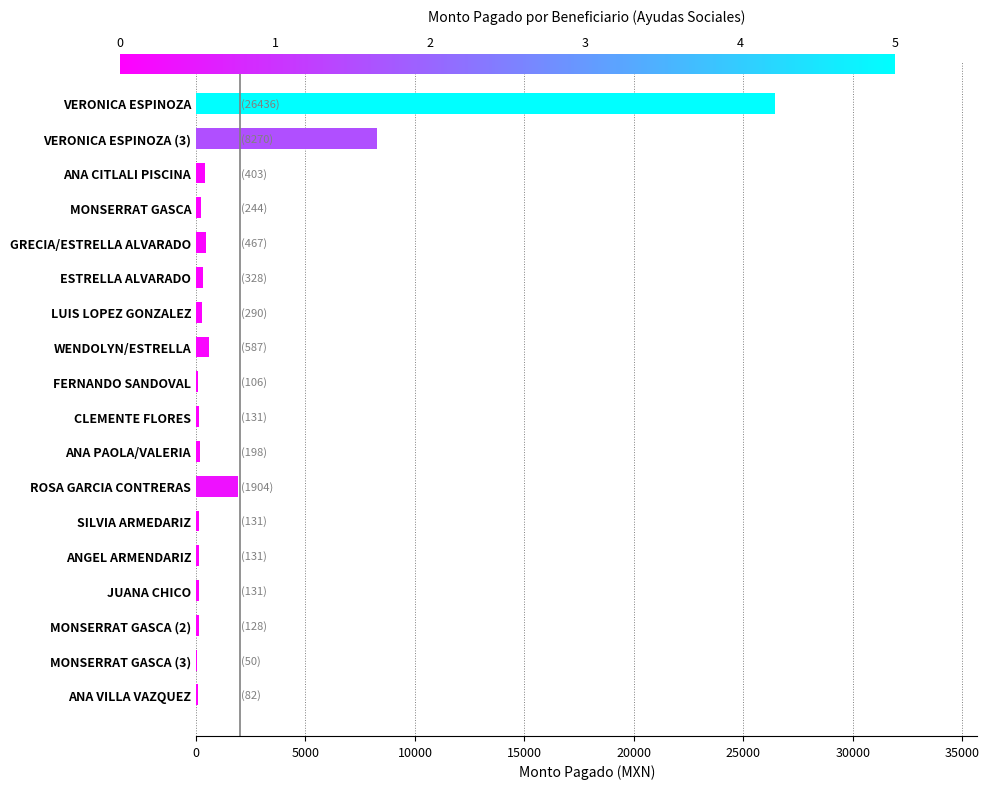

At which category does the chart reach its peak across all series?

VERONICA ESPINOZA